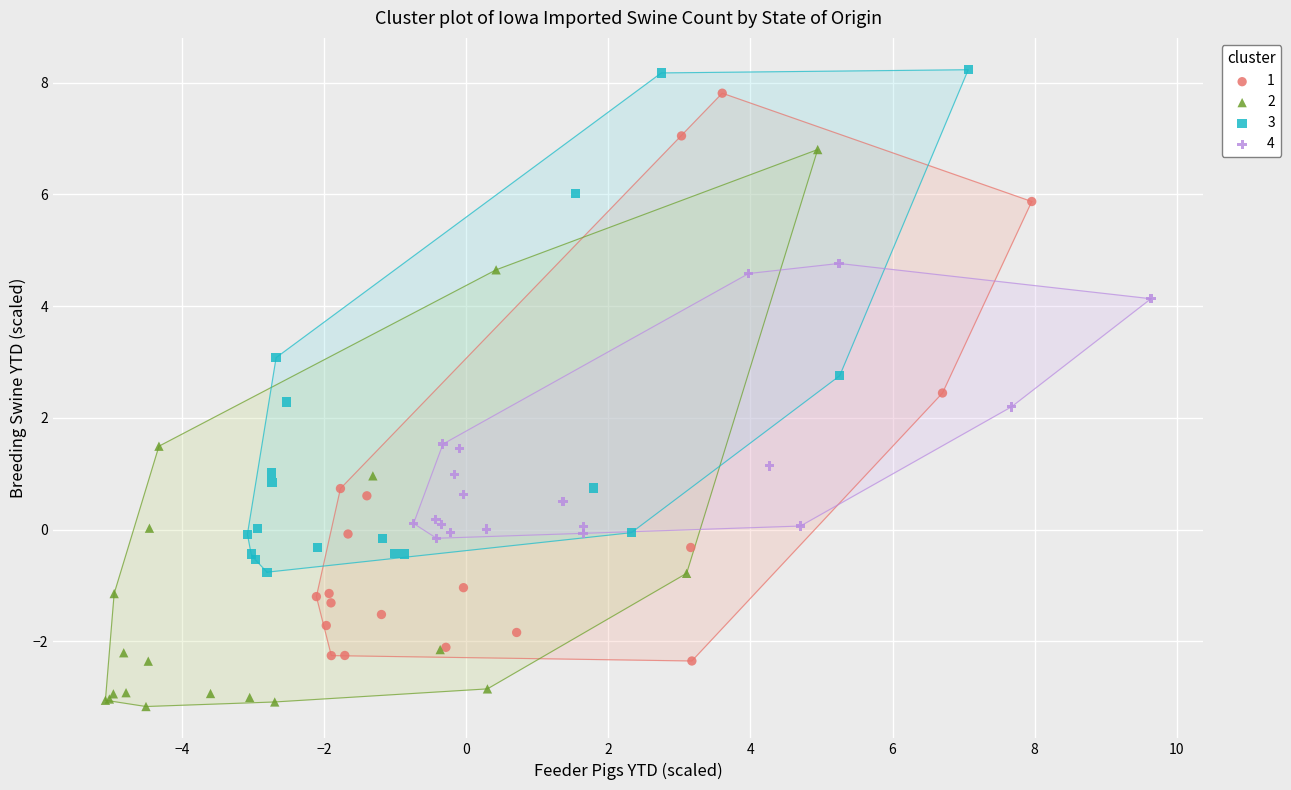

Which series contains the highest Y value?

3